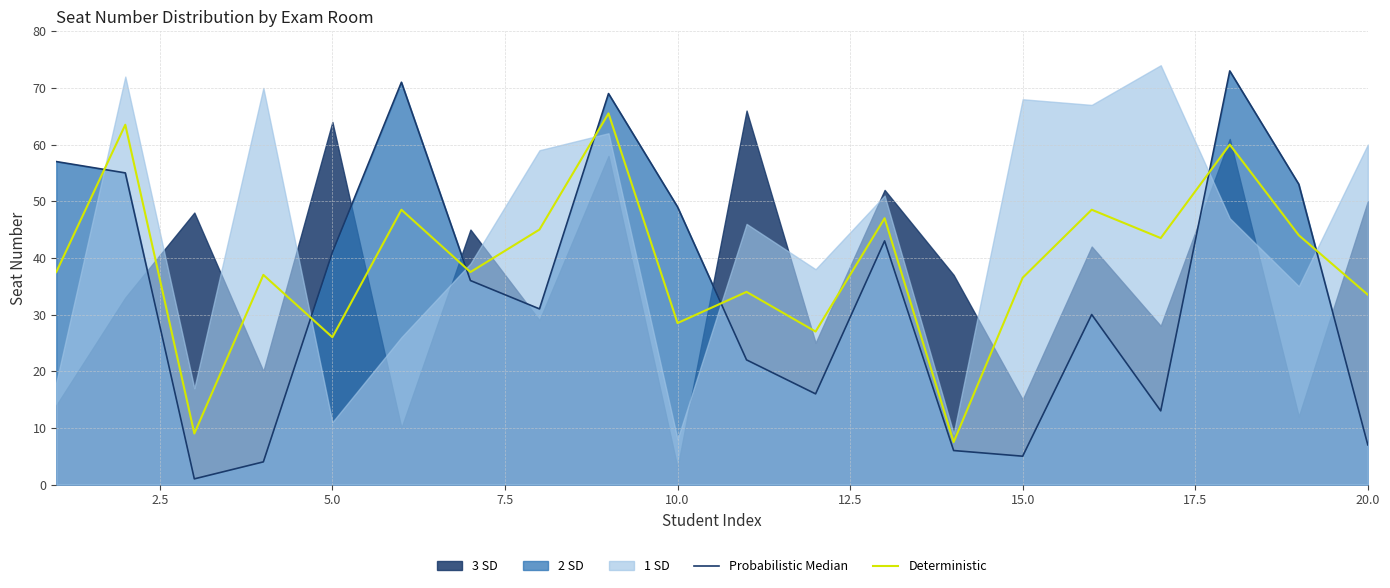

Is it true that Deterministic equals 33.5 at 20.0?

True